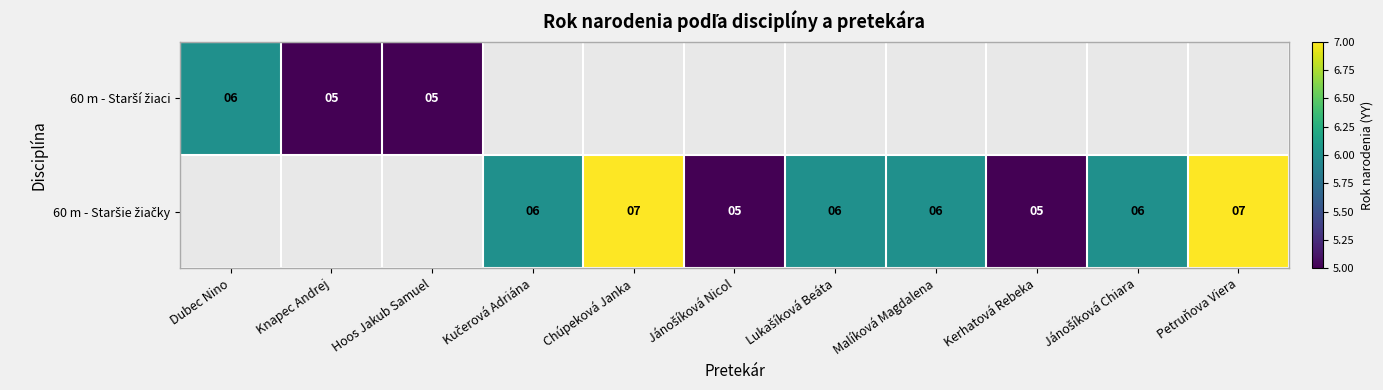

At which label is 60 m - Starší žiaci closest to 5?

Knapec Andrej